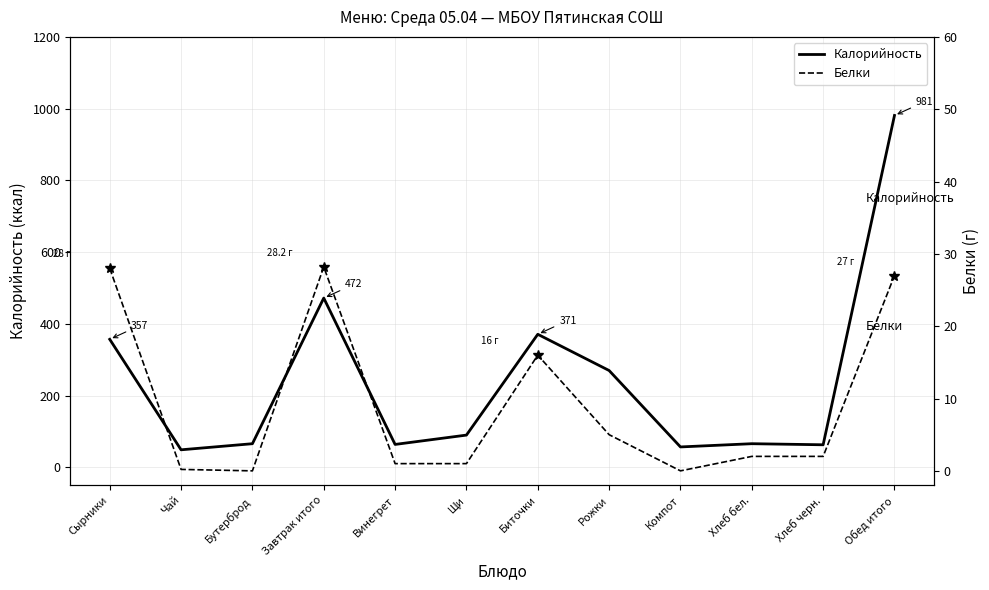

Reading right to left, transcribe all the data shown in this chart.

Калорийность: 981.0	63.0	66.0	57.0	270.0	371.0	90.0	64.0	472.0	66.0	49.0	357.0
Белки: 27.0	2.0	2.0	0.0	5.0	16.0	1.0	1.0	28.2	0.0	0.2	28.0